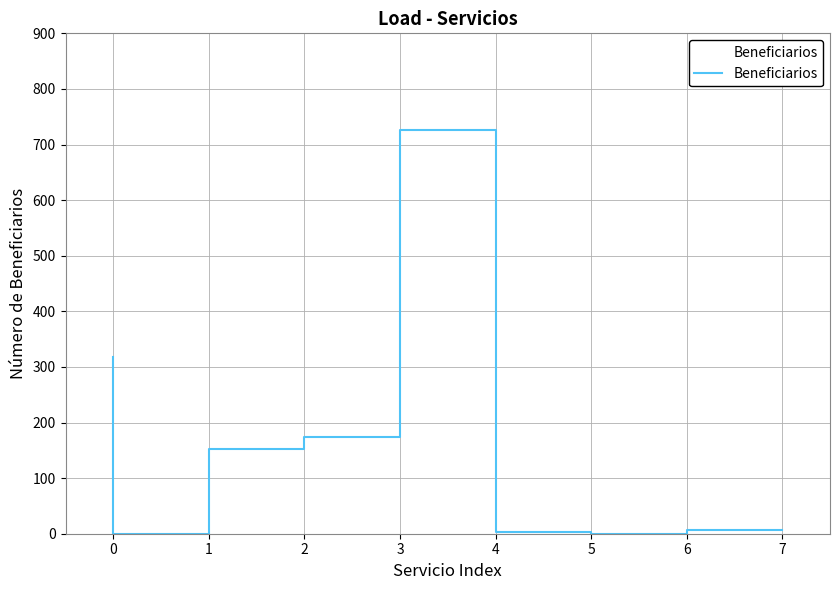

What is the maximum value shown in the chart?

727